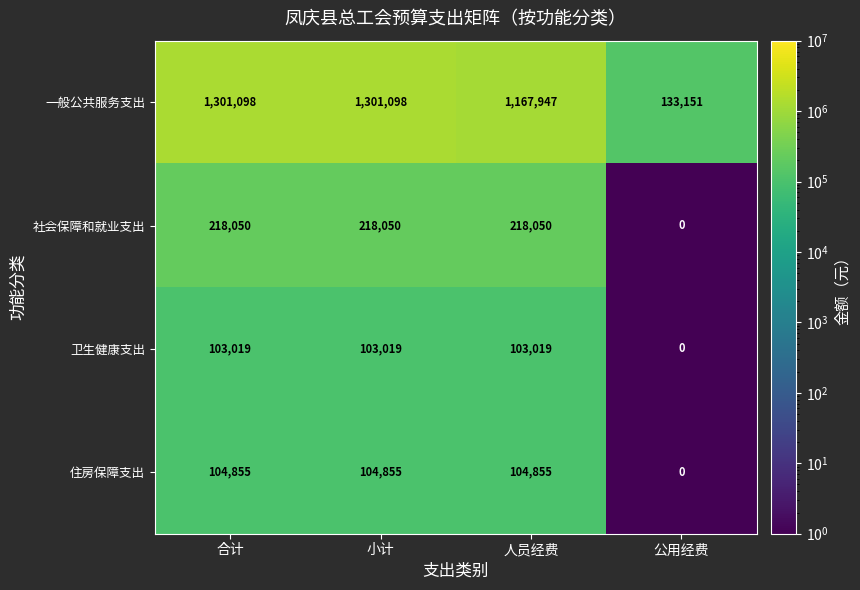

What is the maximum value shown in the chart?

1301098